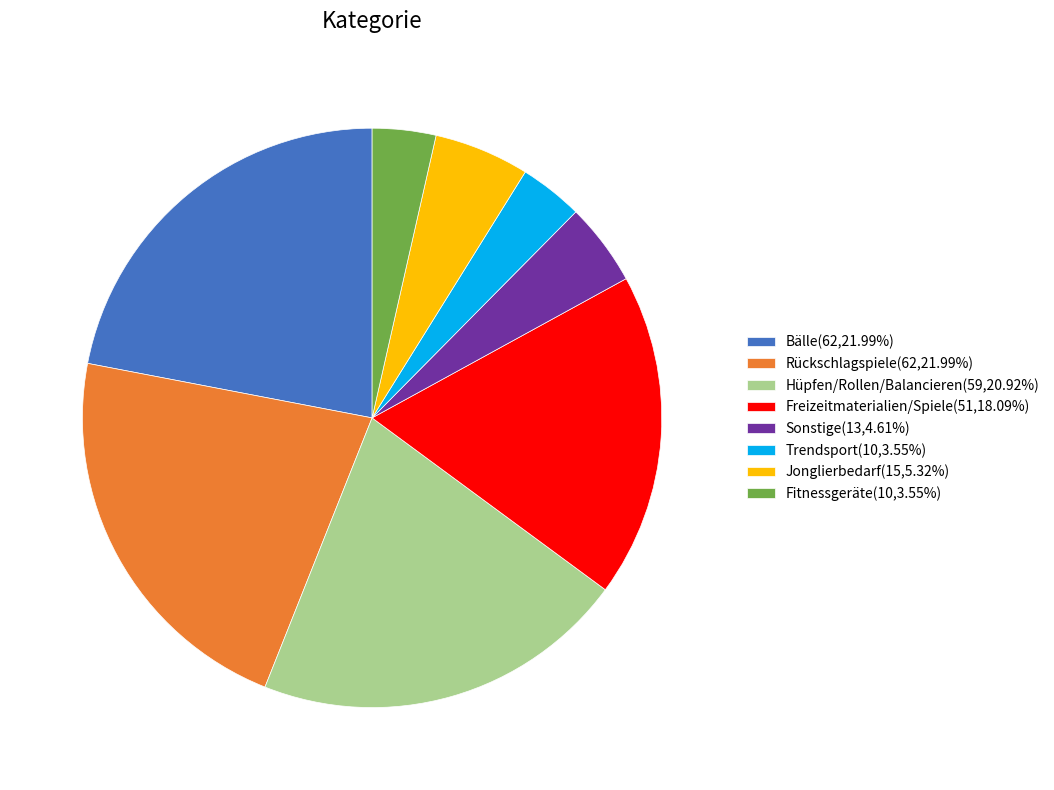

Between Trendsport and Hüpfen/Rollen/Balancieren, which is larger?

Hüpfen/Rollen/Balancieren